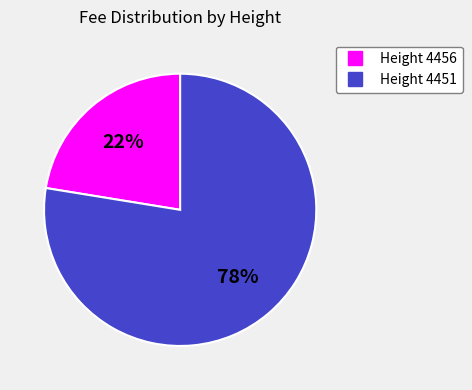

To the nearest percent, what is the average slice percentage?

50%